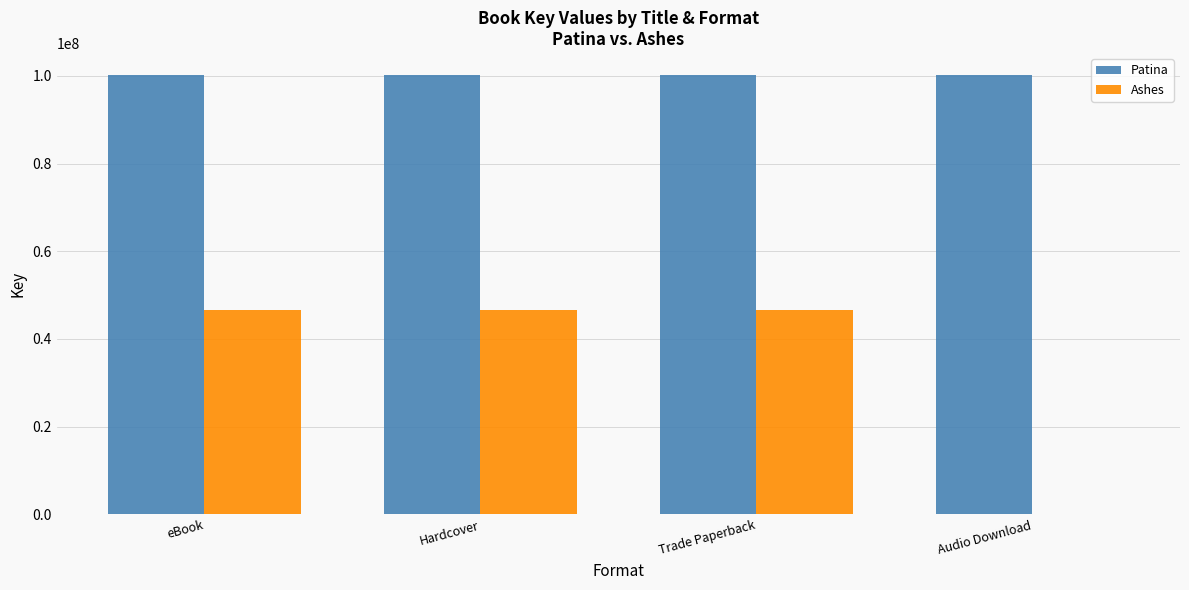

True or false: Patina has a value of 100161080 at eBook.

True